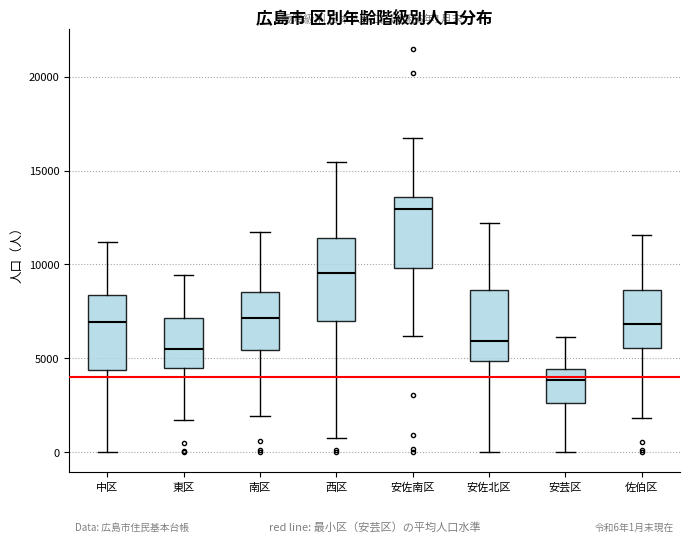

Which box has the lowest median line?

安芸区